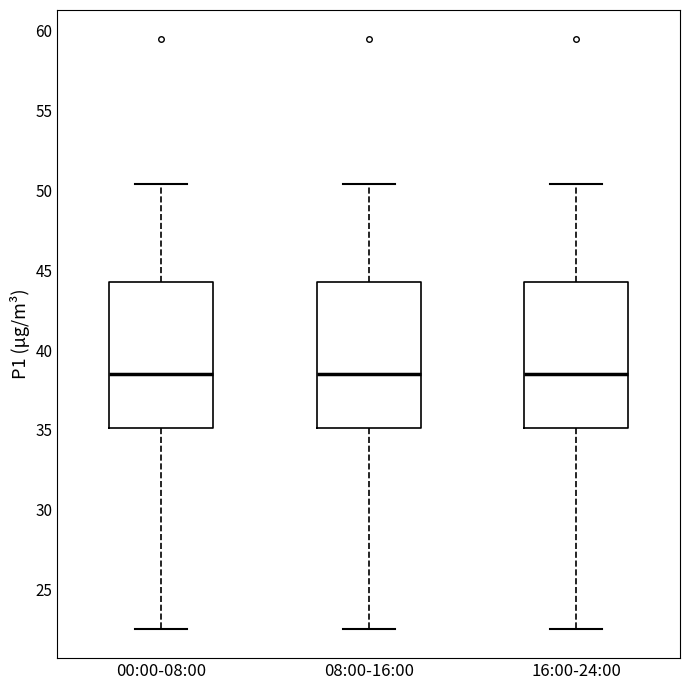

Reading left to right, read every box against the y-axis: the position of its median line, the range the box covers, and the ends of its whiskers. The values are not printed on the chart, so give them approximately, as read against the axis.

00:00-08:00: median 38.5, box 35.0 to 44.0, whiskers 22.5 to 50.5
08:00-16:00: median 38.5, box 35.0 to 44.0, whiskers 22.5 to 50.5
16:00-24:00: median 38.5, box 35.0 to 44.0, whiskers 22.5 to 50.5